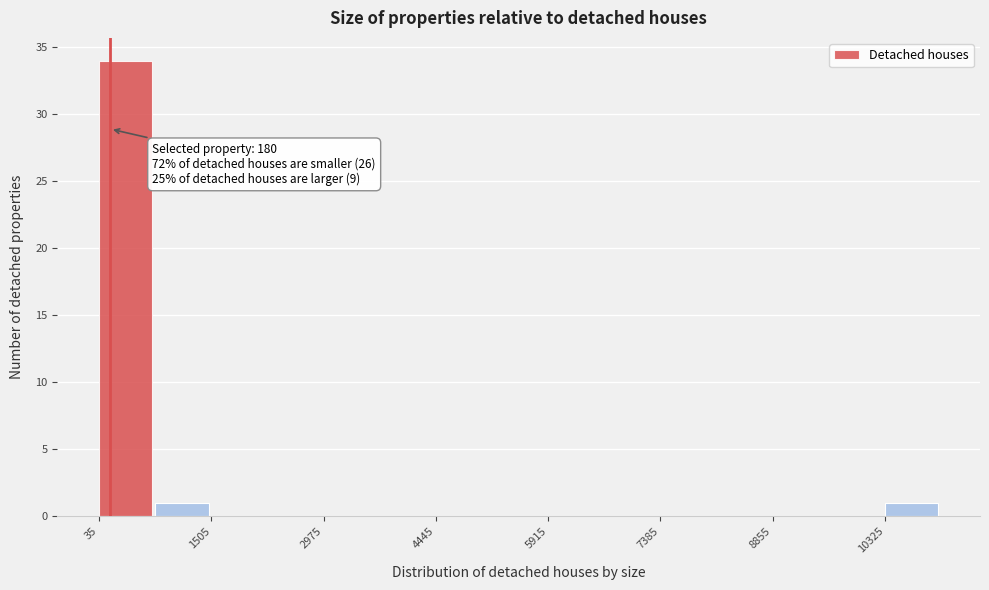

Read against the x-axis, roughly where is the centre of the tallest bar?

400